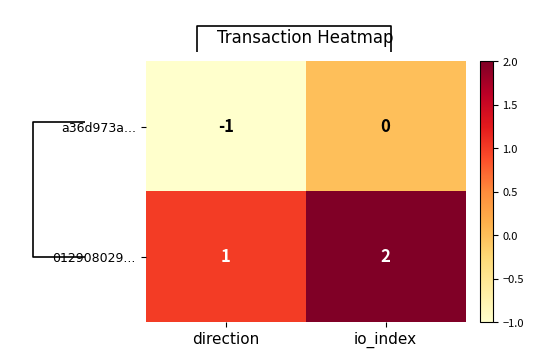

Which has a higher value, direction or io_index?

io_index